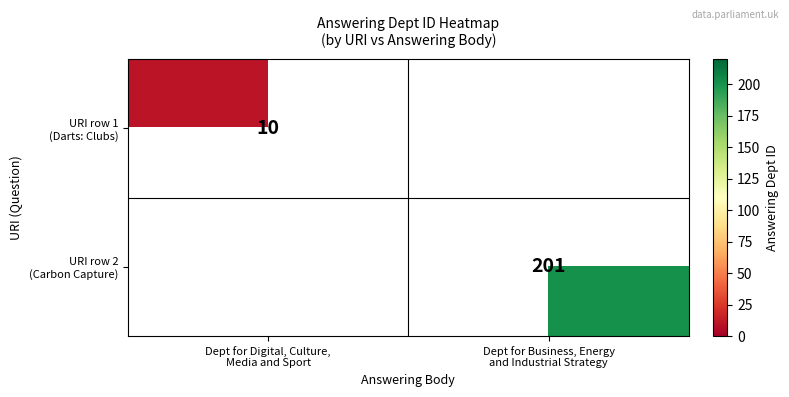

How many series are shown in this chart?

2